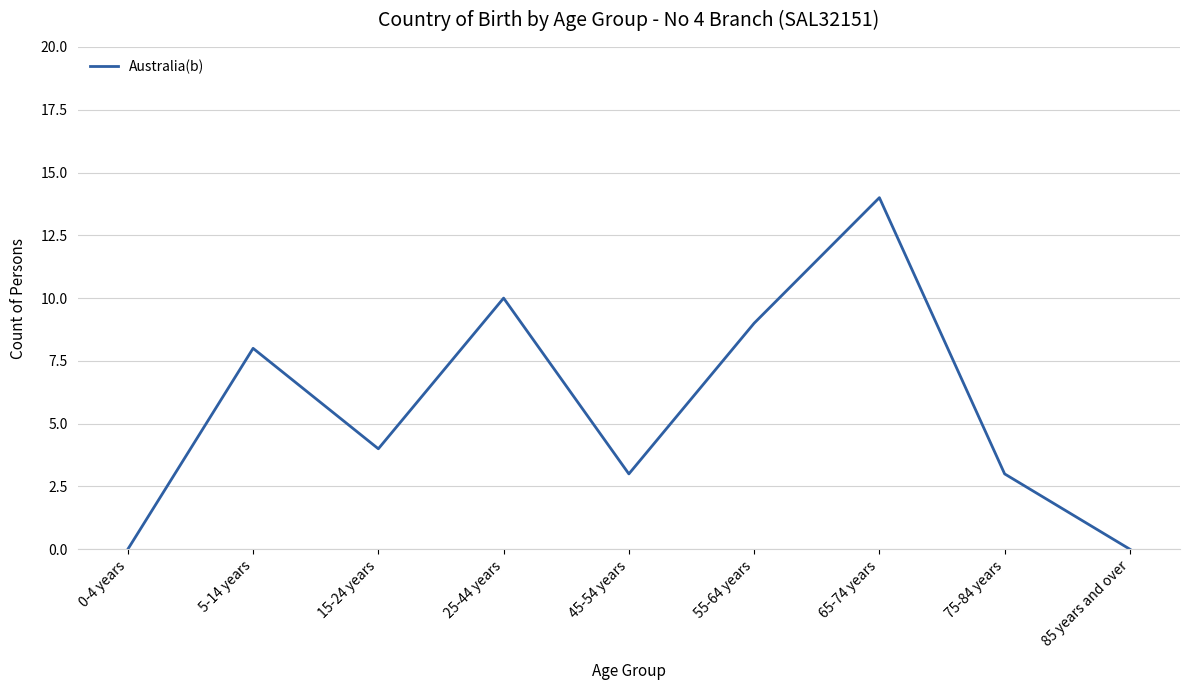

How many lines are shown in the chart?

1